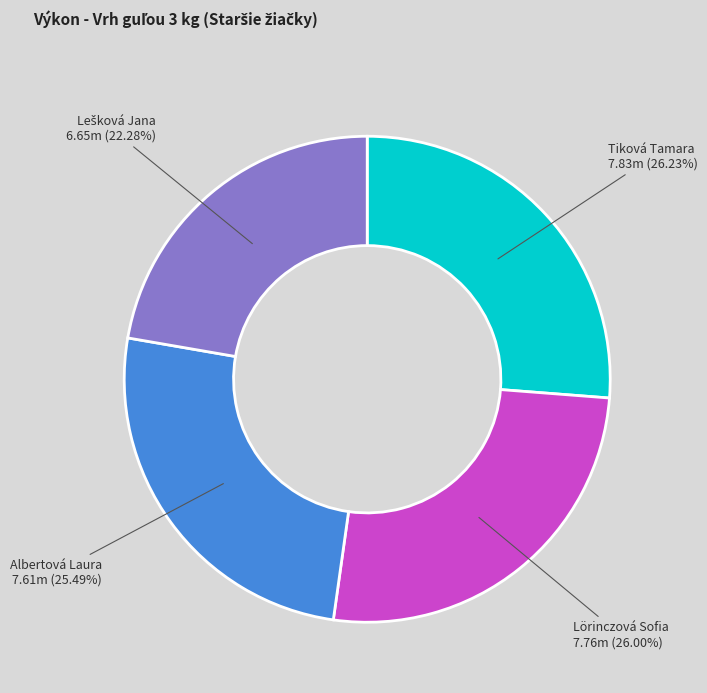

Is there any slice that represents more than half of the pie?

No